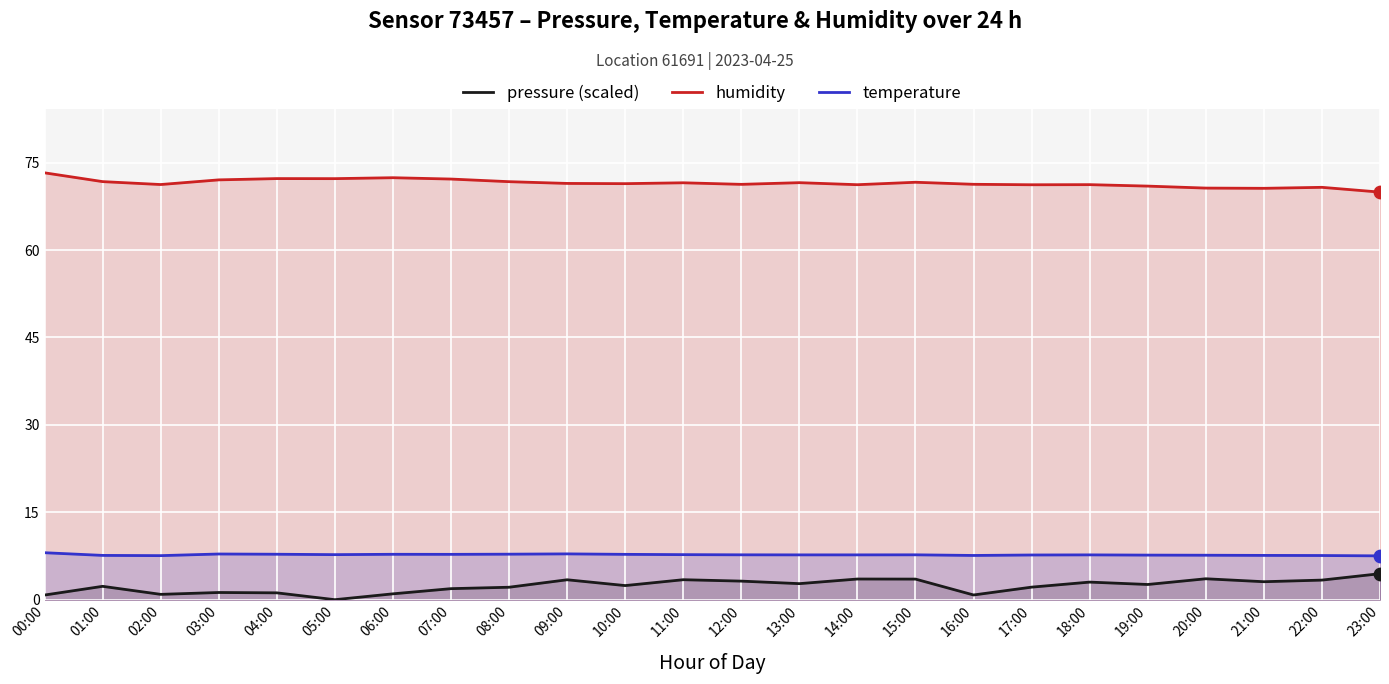

Which series reaches the maximum Y coordinate?

humidity